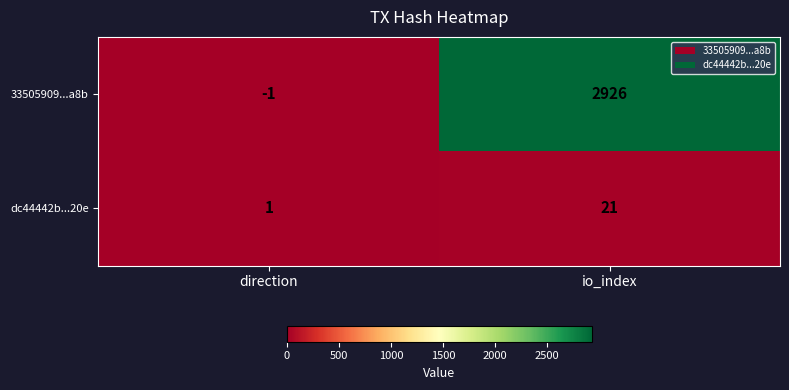

What is the highest value of the 33505909...a8b series?

2926